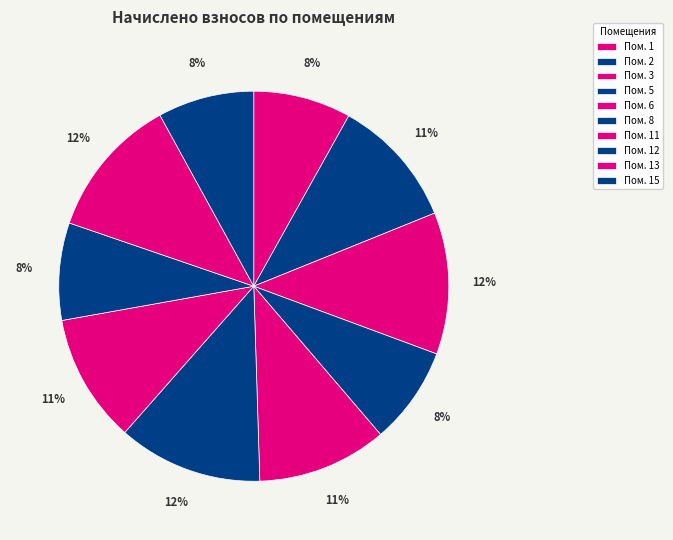

Which slice is the smallest?

15